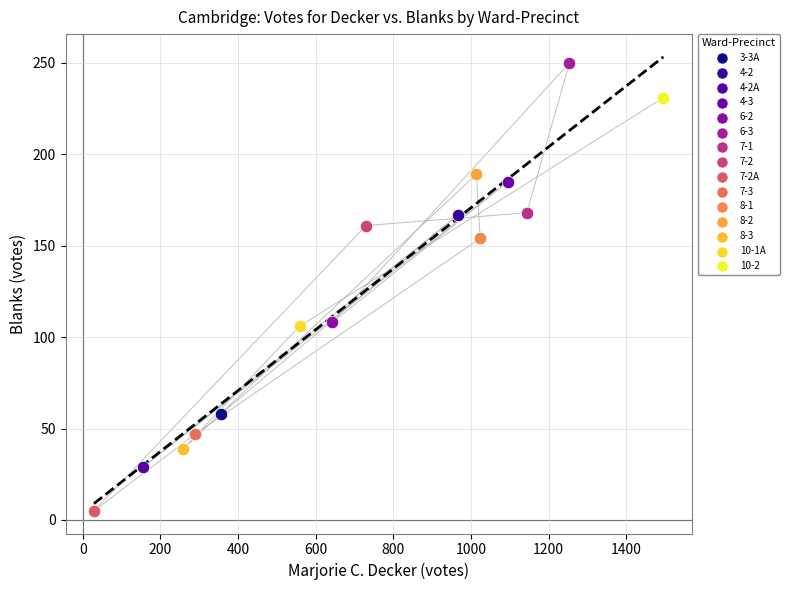

What are all the series names shown in the legend?

3-3A, 4-2, 4-2A, 4-3, 6-2, 6-3, 7-1, 7-2, 7-2A, 7-3, 8-1, 8-2, 8-3, 10-1A, 10-2